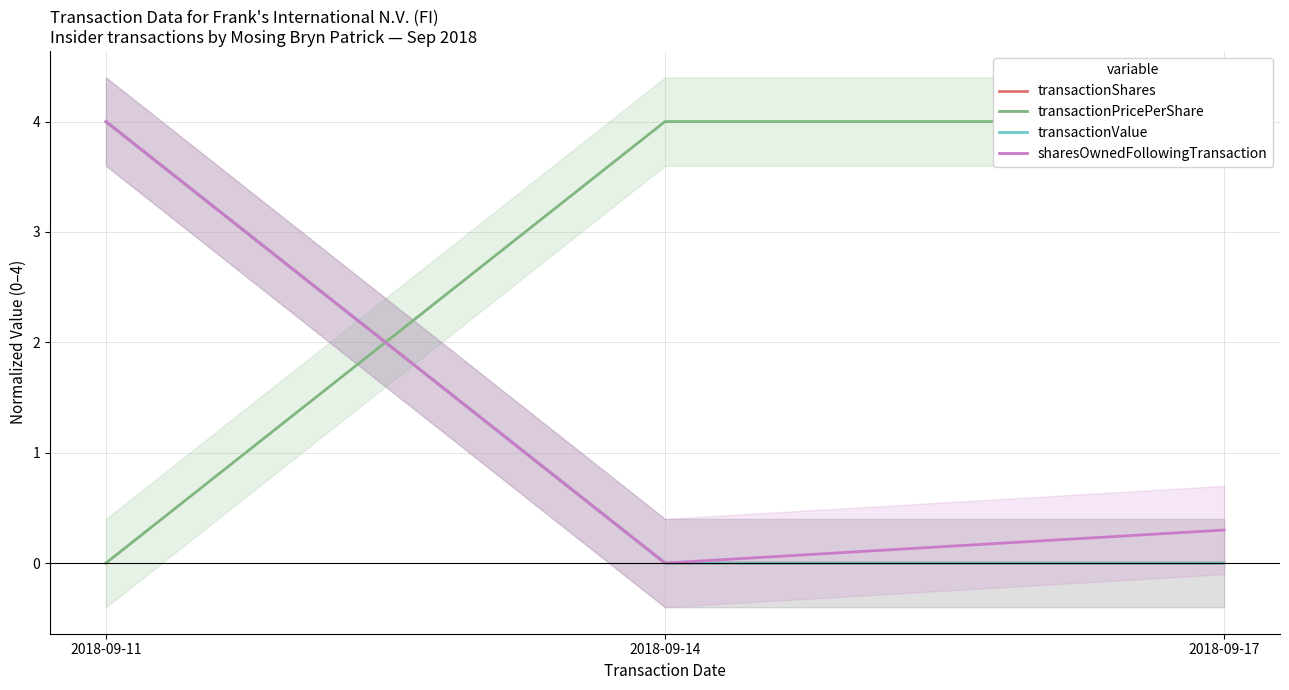

At how many categories does at least one series exceed 1?

3